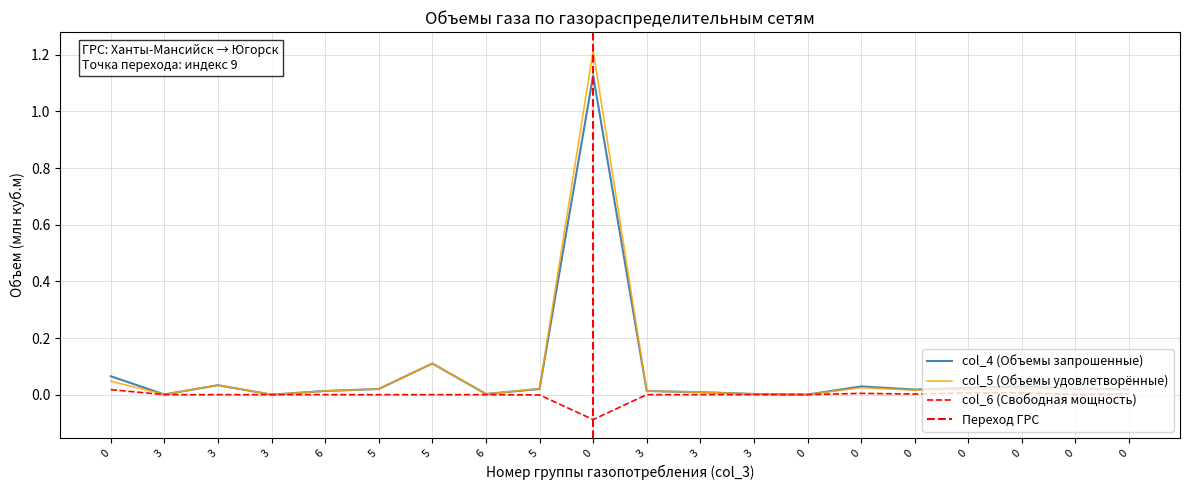

Which category has the lowest value in the col_4 (Объемы запрошенные) series?

3